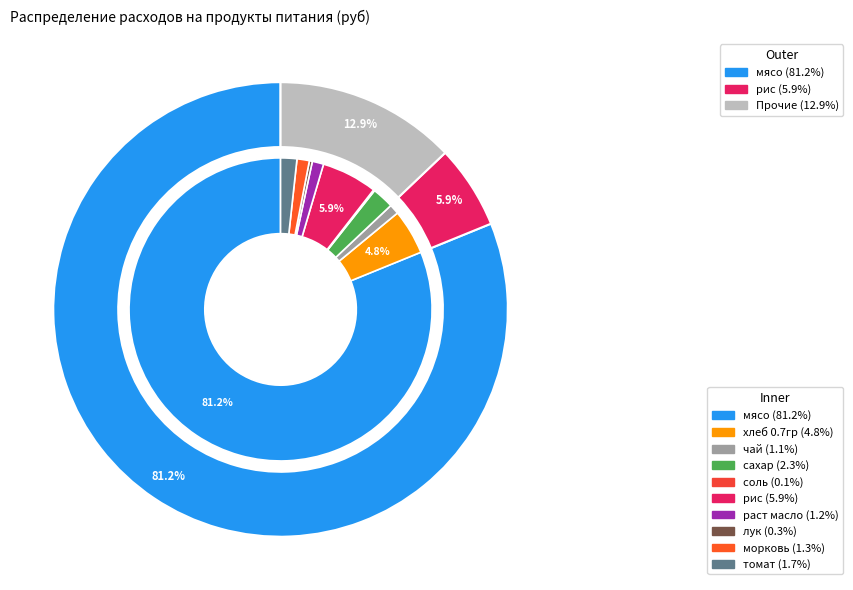

Does any single category account for the majority?

Yes